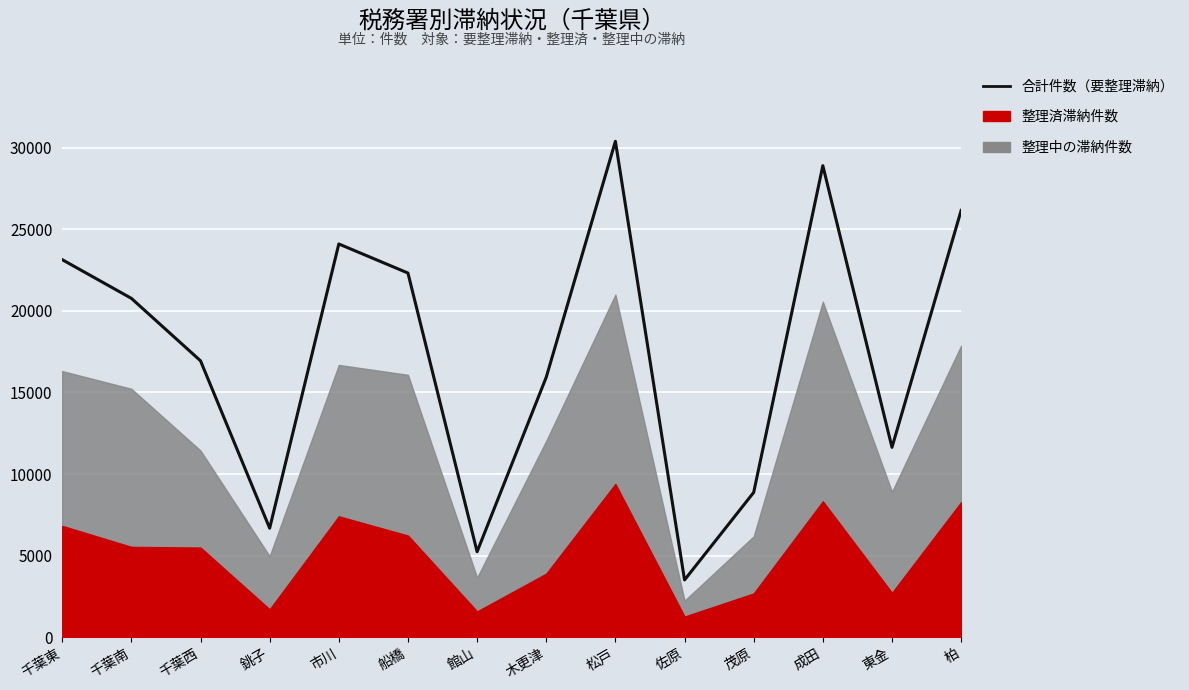

Is it true that the value at 千葉東 is 23137?

True